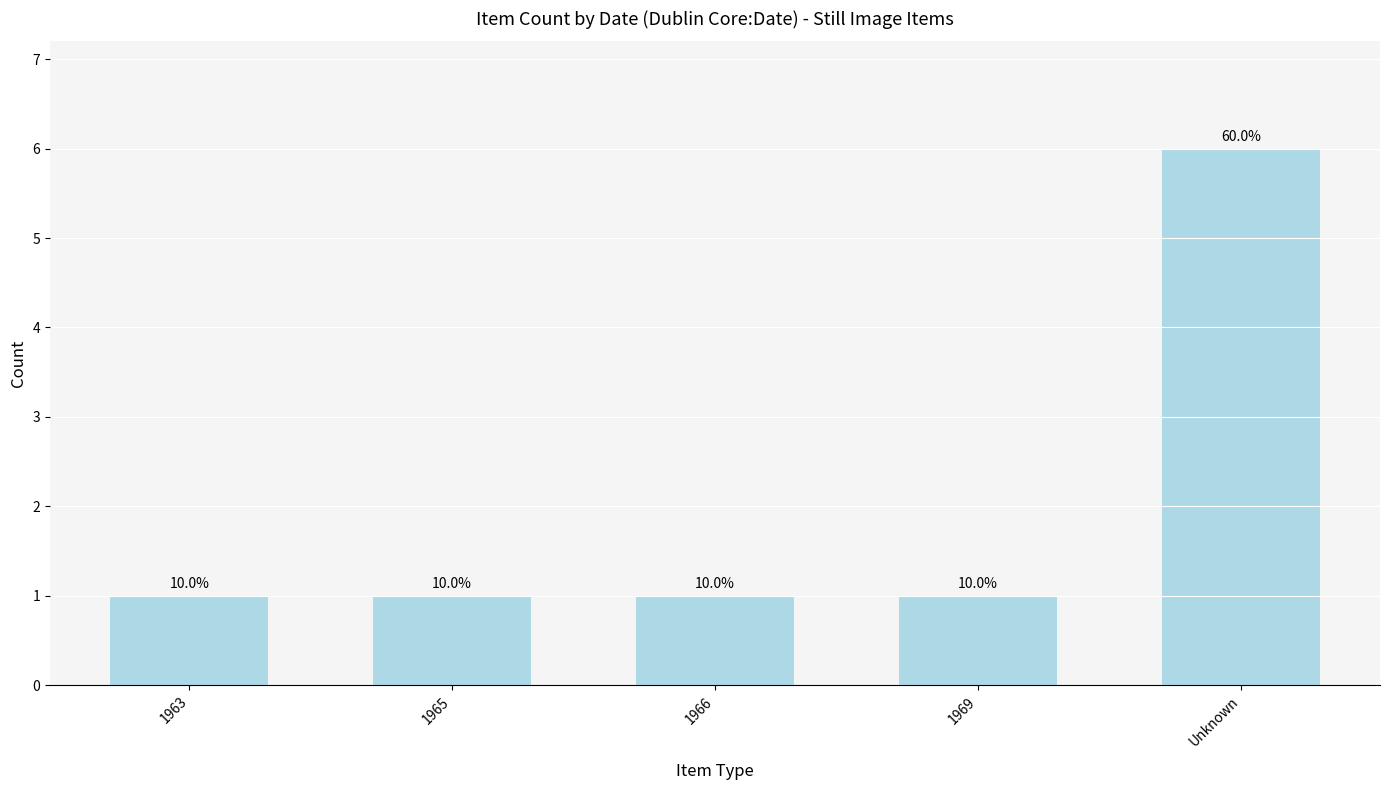

Is it true that the value at 1963 is 2?

False